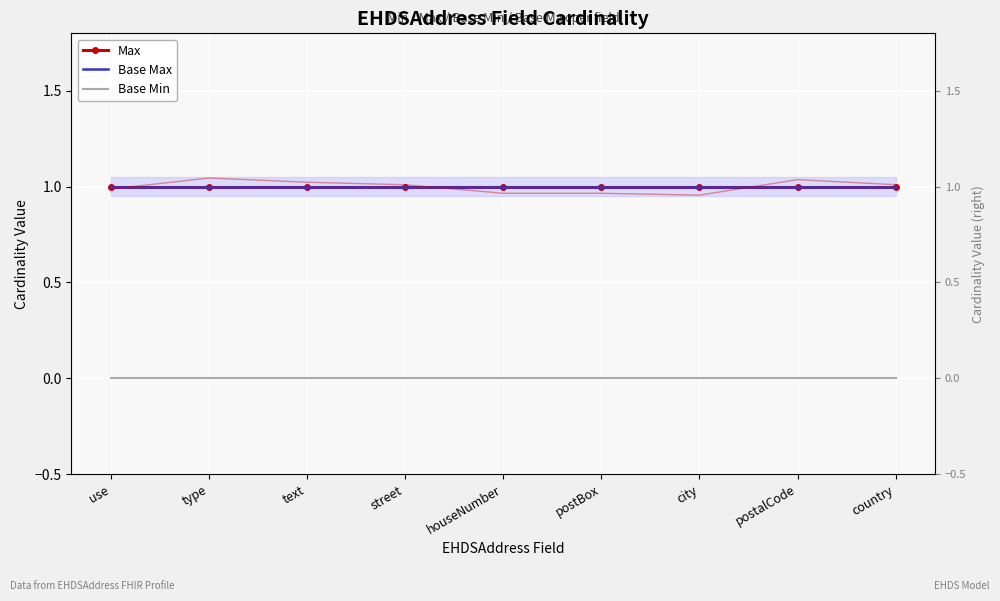

What is the spread (max minus min) of values at use?

1